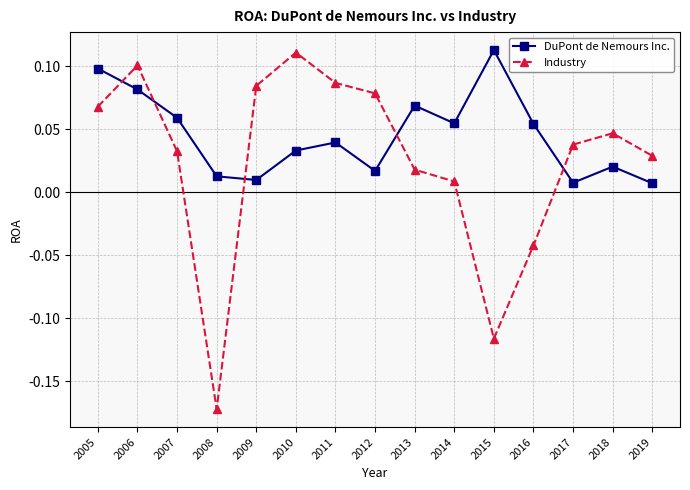

What is the difference between the second highest and minimum values in the Industry series?

0.3